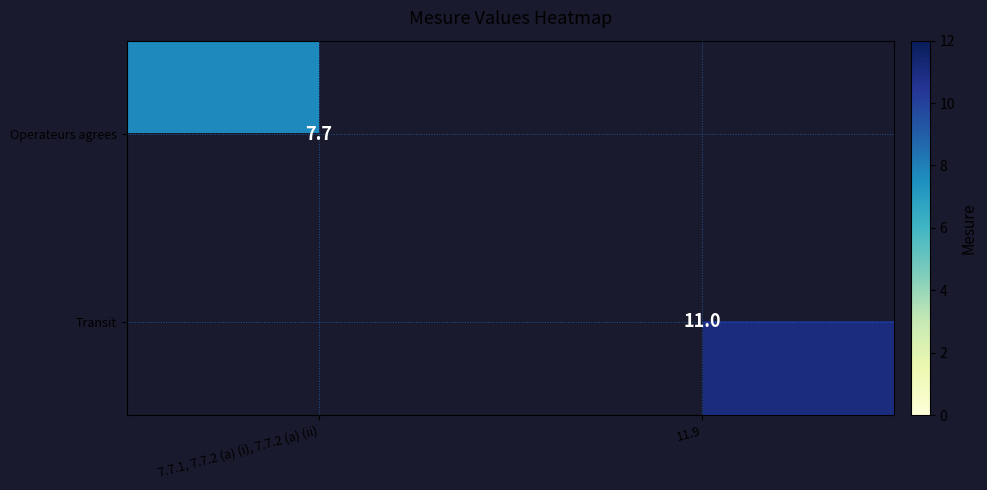

What is the difference between the Operateurs agrees values at 11.9 and 7.7.1, 7.7.2 (a) (i), 7.7.2 (a) (ii)?

7.7